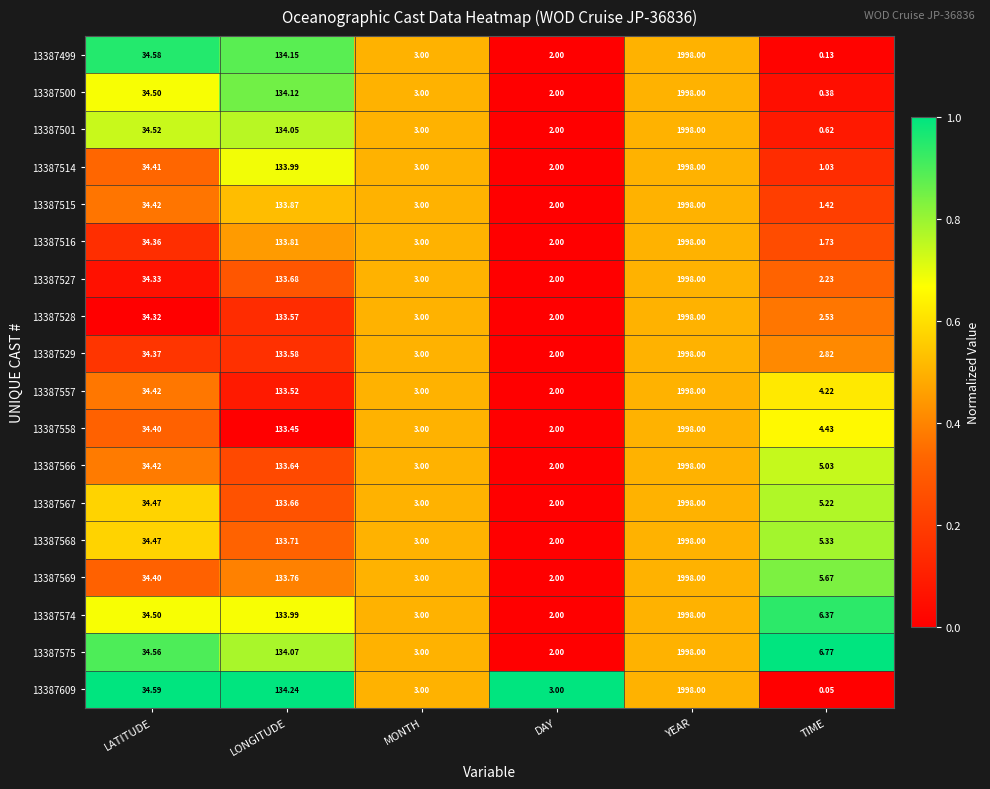

At which label does 13387569 reach its minimum?

DAY